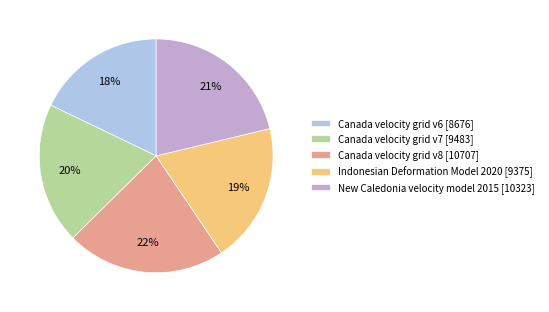

Do Canada velocity grid v7 [9483] and Canada velocity grid v8 [10707] together represent more than half of the pie?

No